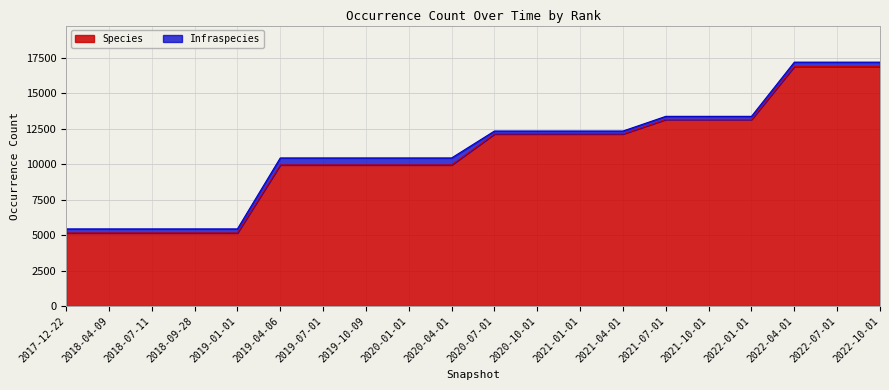

At which category does the chart reach its minimum across all series?

2017-12-22